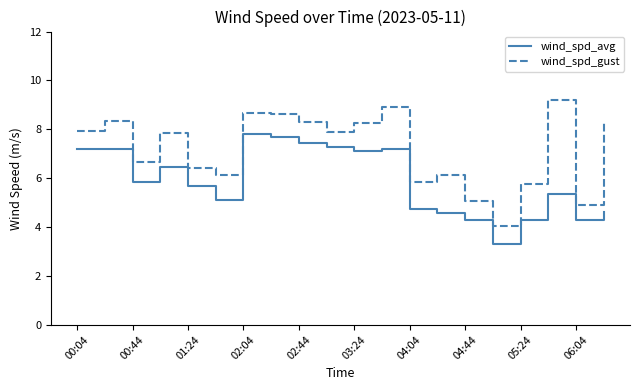

True or false: wind_spd_avg and wind_spd_gust intersect in this chart.

False